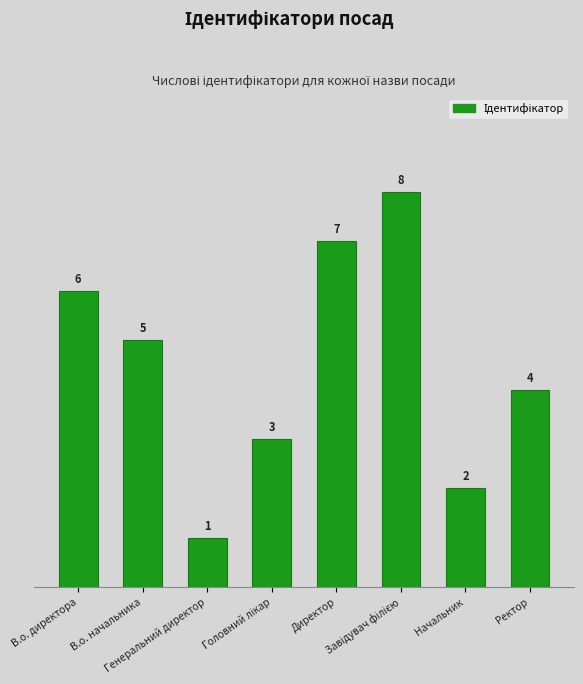

At which category does the chart reach its minimum across all series?

Генеральний директор